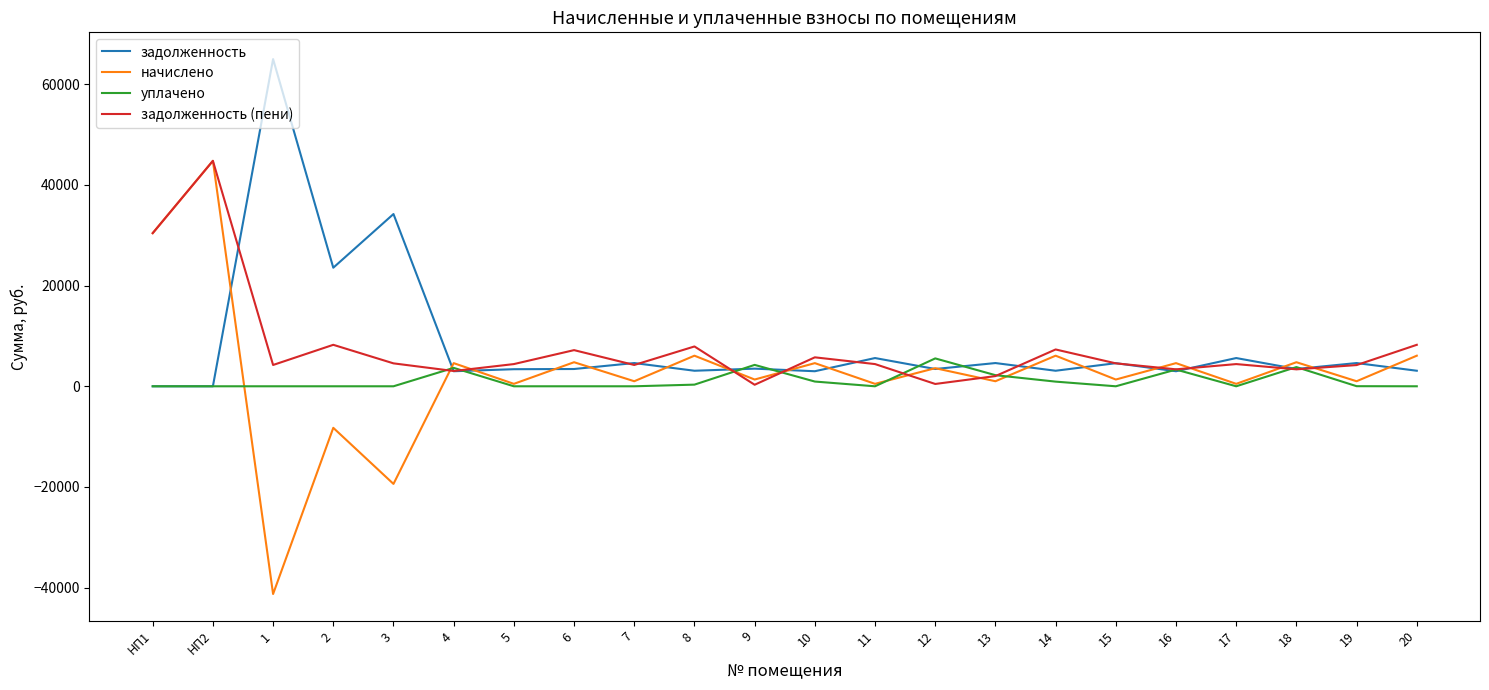

Which series has the largest range (max minus min)?

начислено